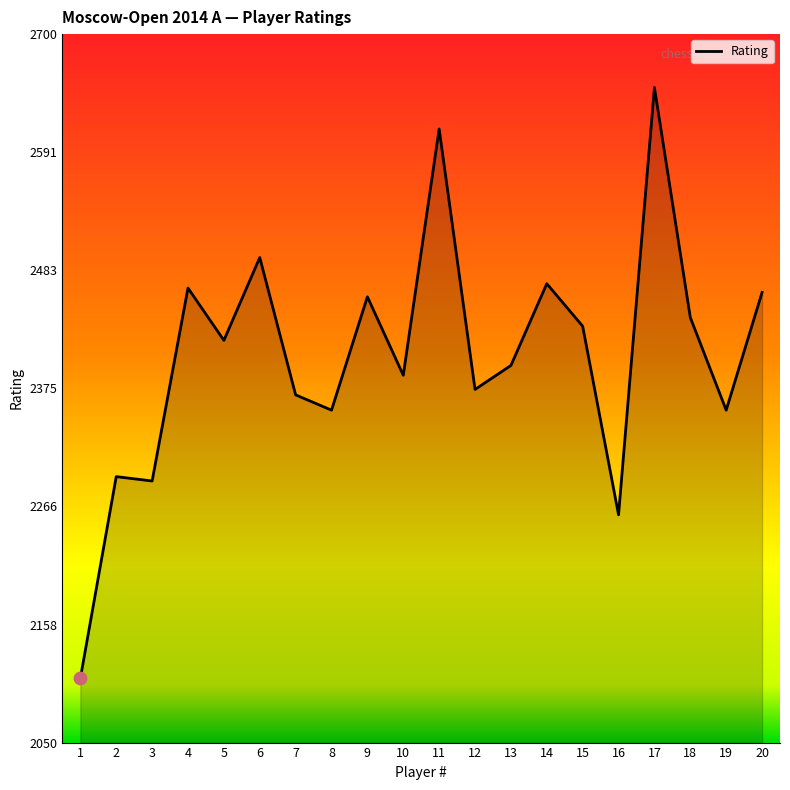

What is the change in value from 7 to 20?

+94